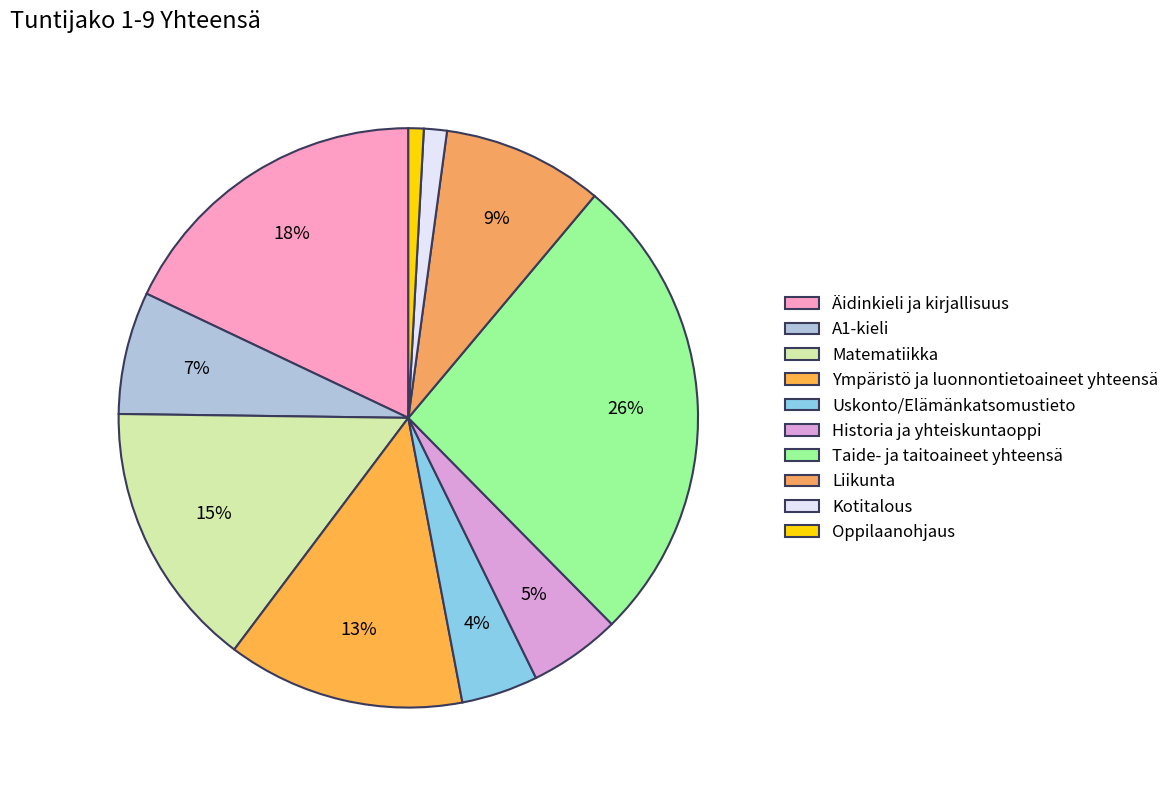

How many slices are in this pie chart?

10